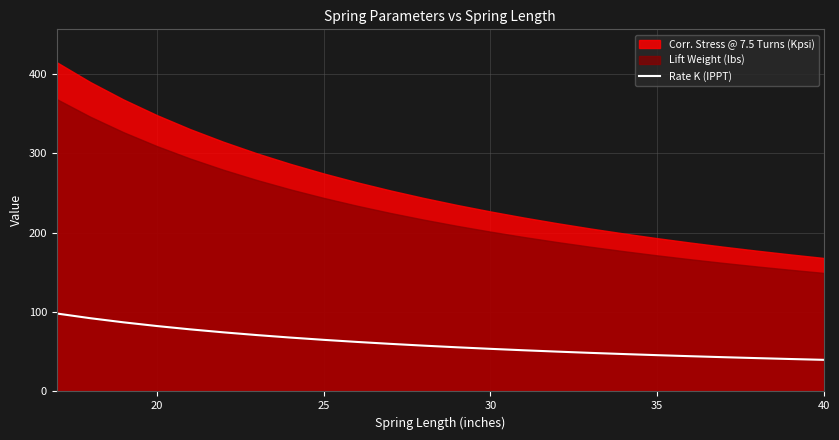

What is the maximum value for Rate K (IPPT)?

98.3